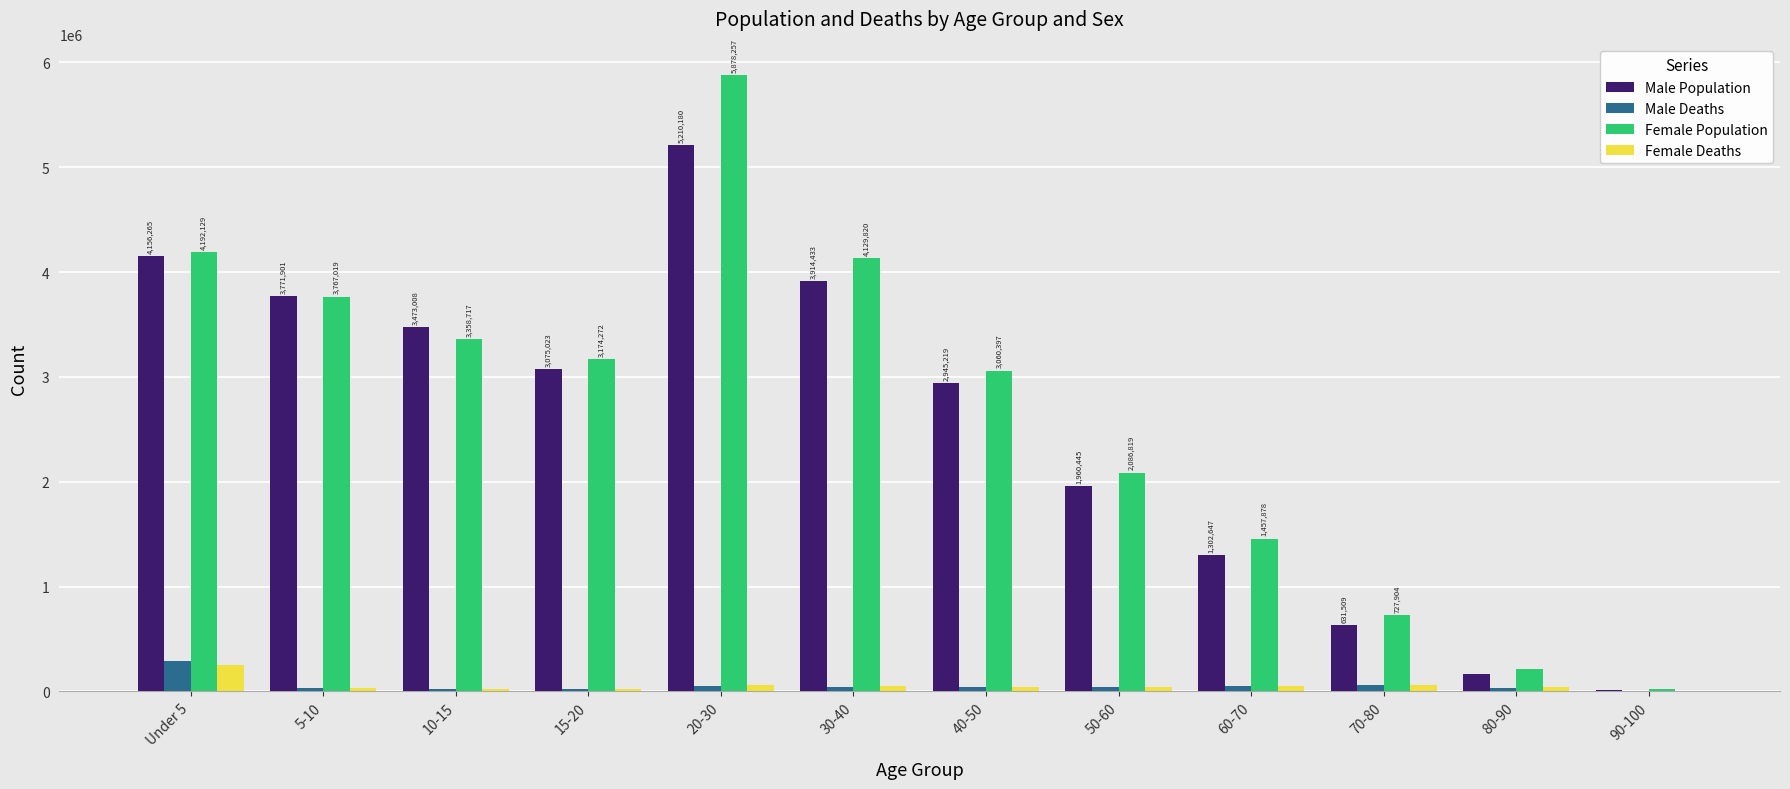

What is the sum of all Male Population values?

30615565